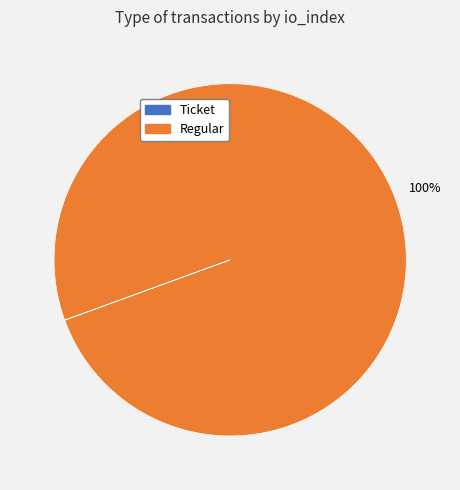

The Regular slice represents 100% of the pie. True or false?

True